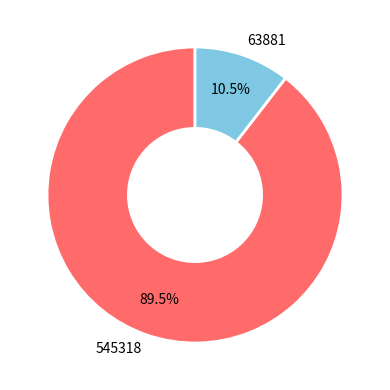

Rank the categories by value from highest to lowest.

545318, 63881